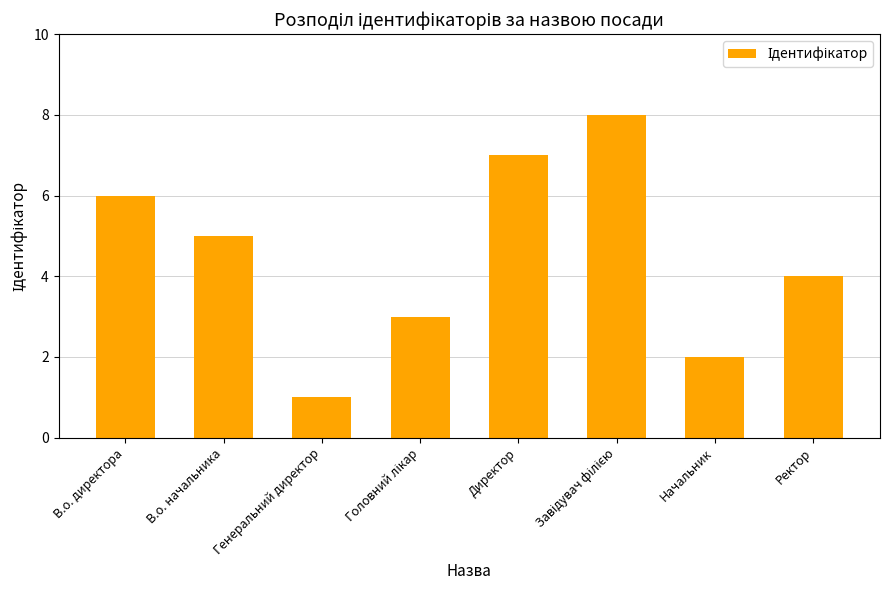

Reading left to right, extract all data points from this chart.

6	5	1	3	7	8	2	4